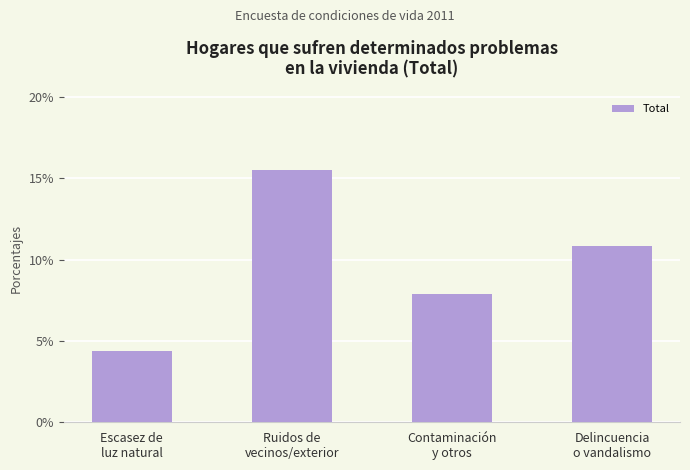

Rank the categories by value from highest to lowest.

Ruidos de
vecinos/exterior, Delincuencia
o vandalismo, Contaminación
y otros, Escasez de
luz natural